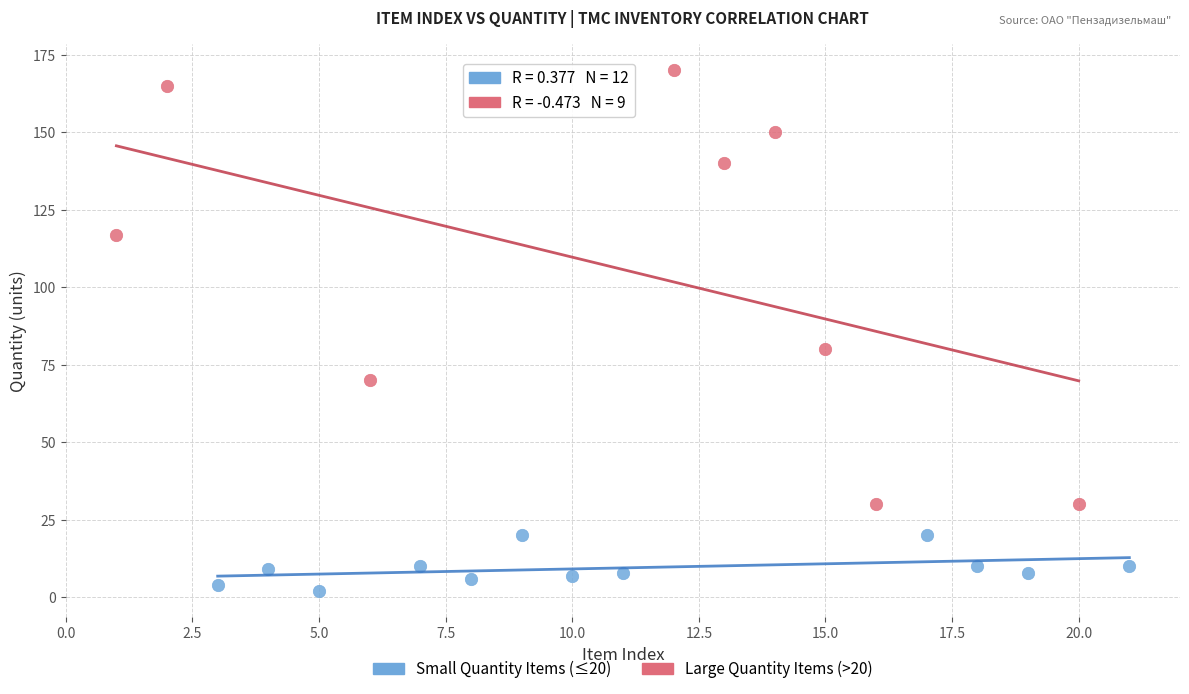

Which series contains the lowest Y value?

Small Quantity Items (≤20)